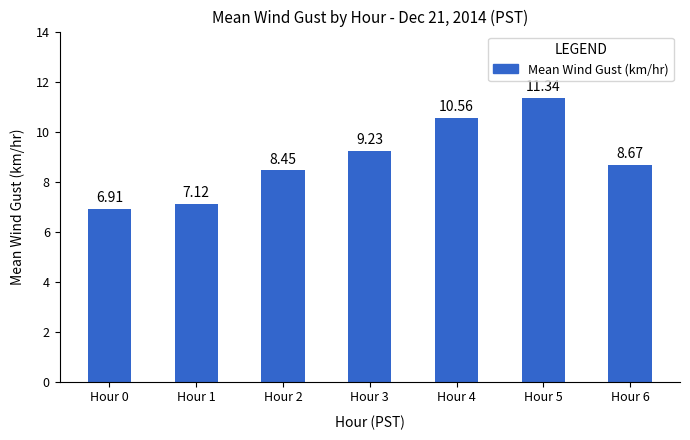

What is the sum of the values at Hour 2 and Hour 6?

17.1